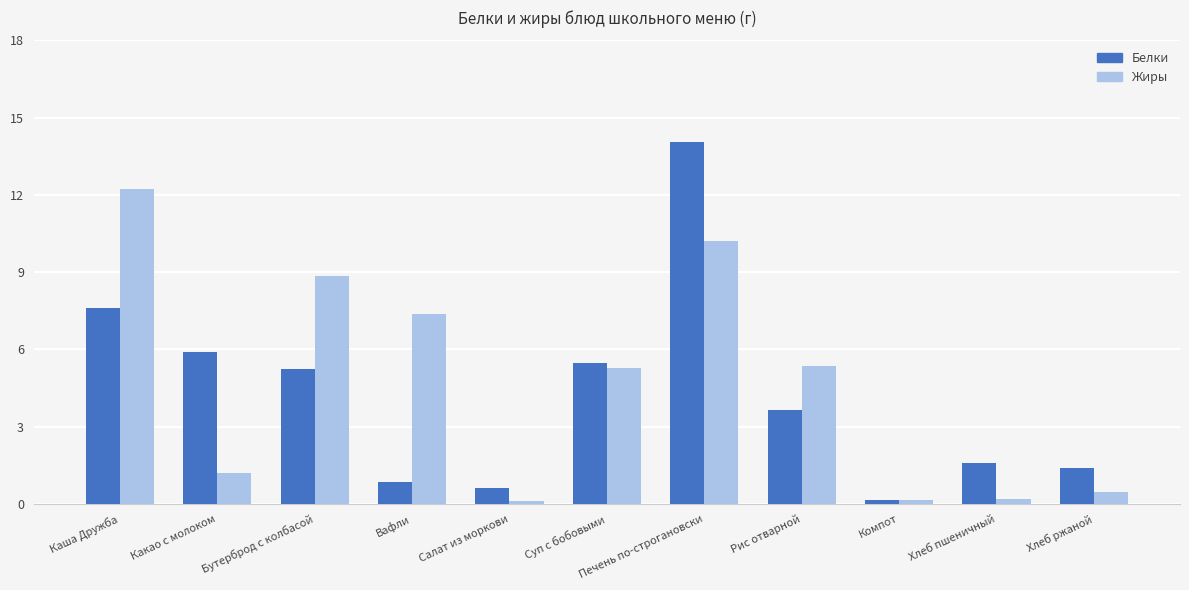

Is the value of Жиры at Бутерброд с колбасой greater than the value of Белки at Каша Дружба?

Yes